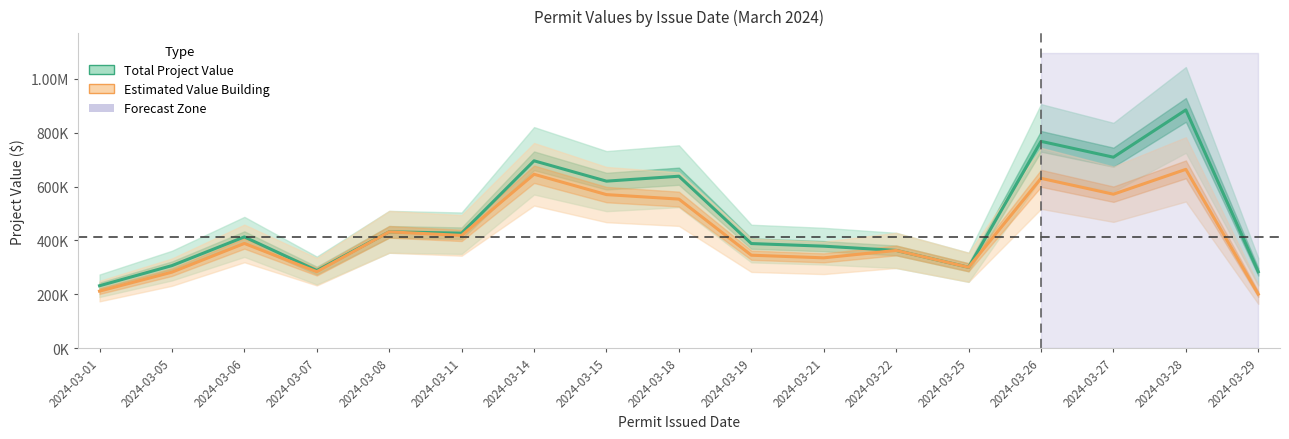

How many distinct data groups are displayed?

2